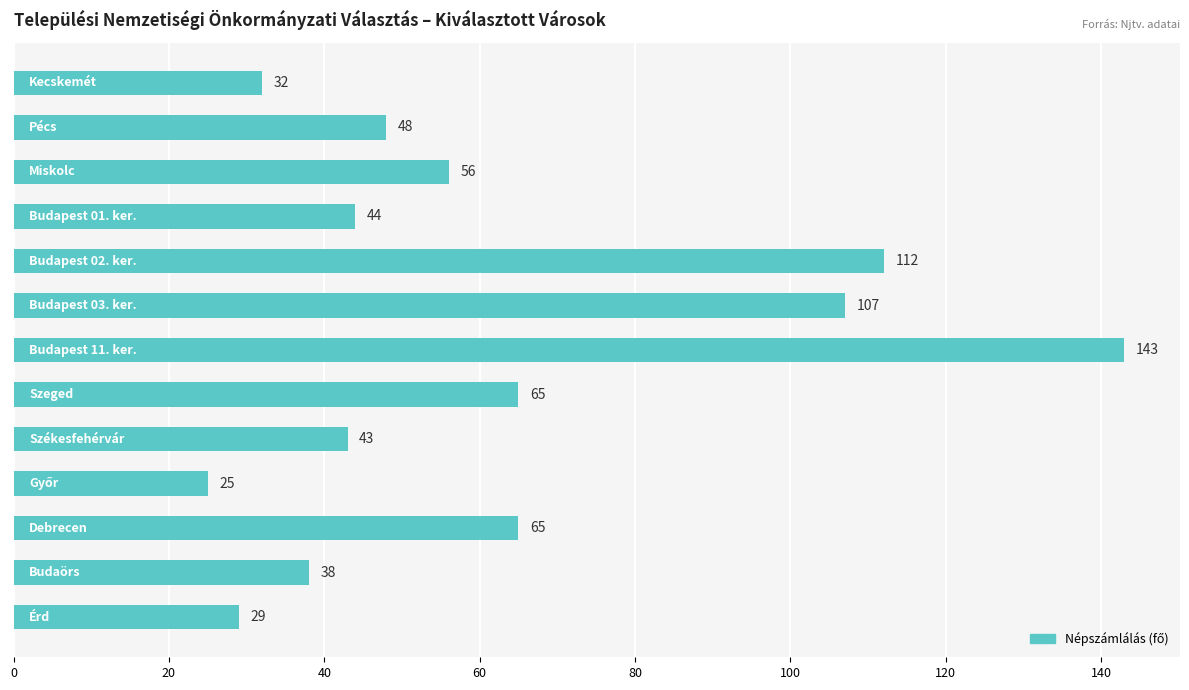

What is the value of the 11th bar from the top?

65